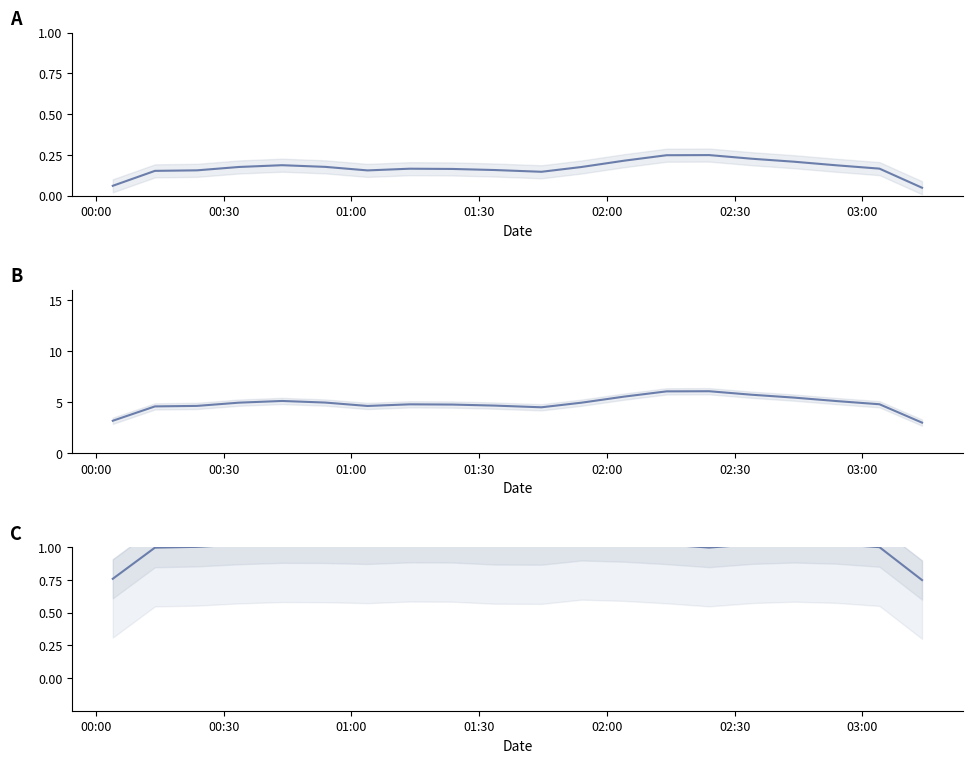

Reading right to left, extract all data points from this chart.

P1: 3.0	4.8	5.1	5.5	5.7	6.1	6.1	5.6	5.0	4.5	4.7	4.8	4.8	4.6	5.0	5.1	5.0	4.6	4.6	3.2
P2: 0.8	1.0	1.0	1.0	1.0	1.0	1.0	1.0	1.1	1.0	1.0	1.0	1.0	1.0	1.0	1.0	1.0	1.0	1.0	0.8